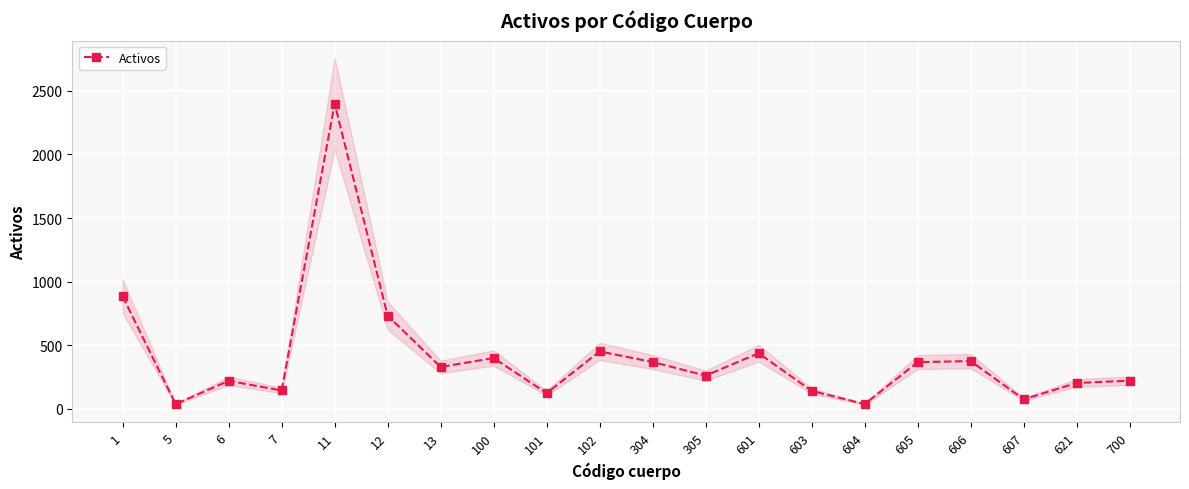

What is the value of the 8th point from the left?

400